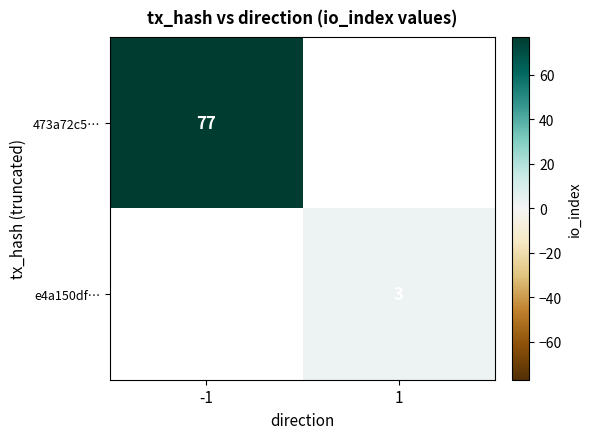

True or false: e4a150df… has a value of 1 at 1.

False